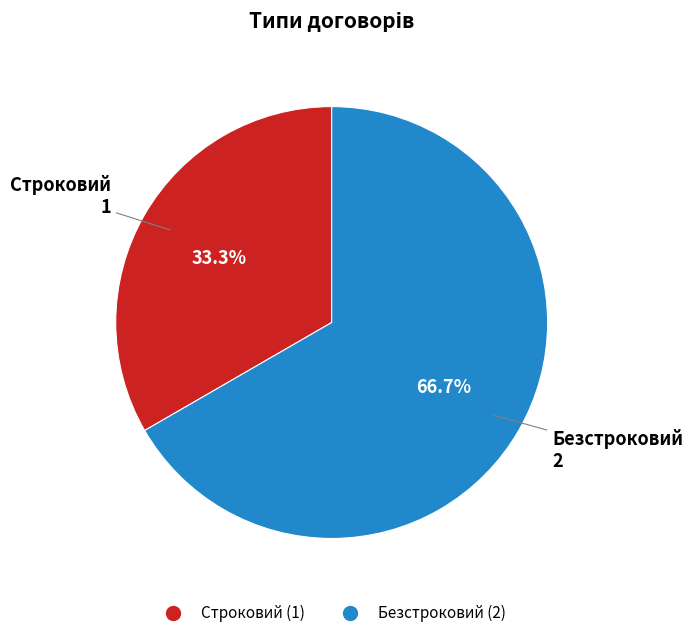

True or false: Строковий accounts for 28% of the total.

False